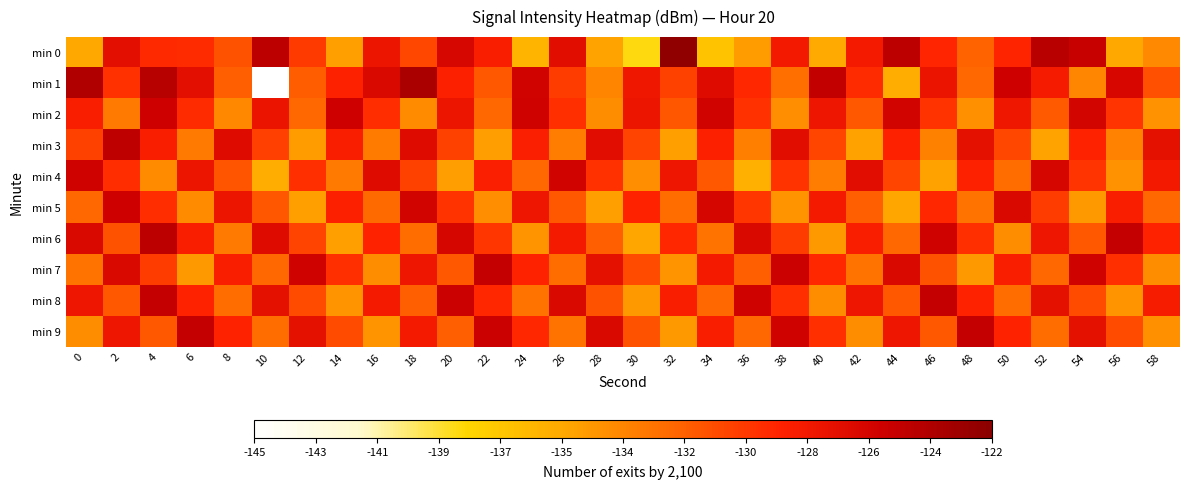

Between 6 and 20, which series saw the biggest shift?

min 4